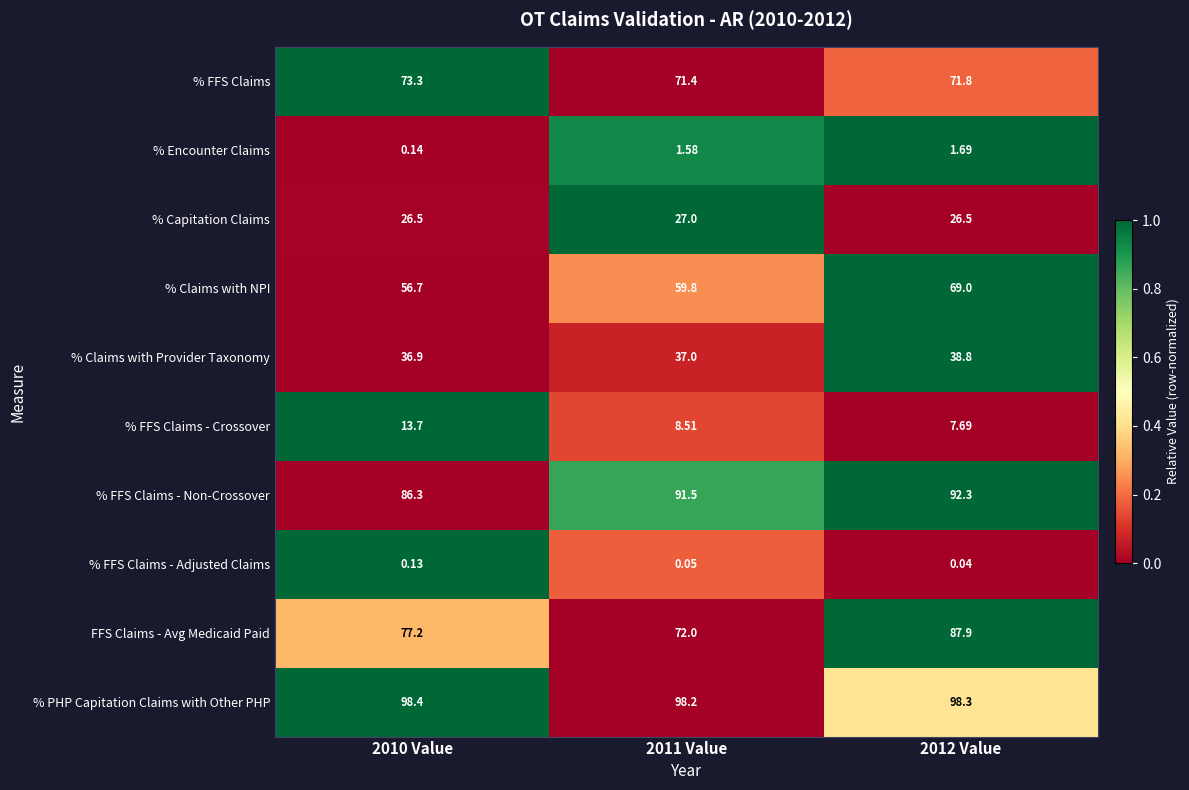

How many distinct data groups are displayed?

10